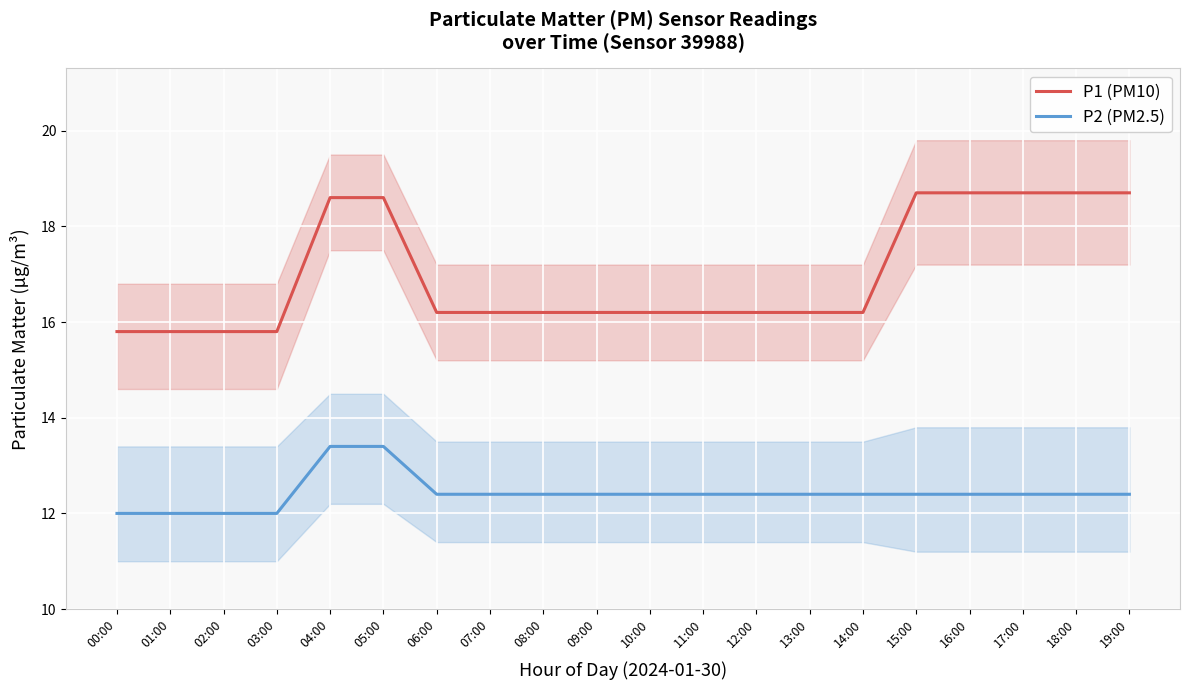

What is the total value across all series at 08:00?

28.6